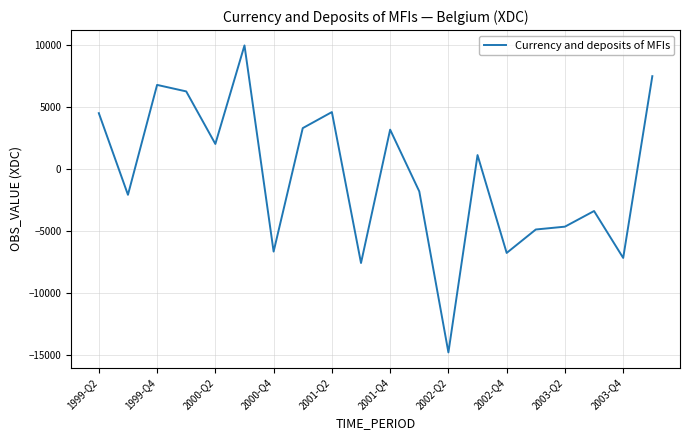

What is the sum of all values?

-10764.7